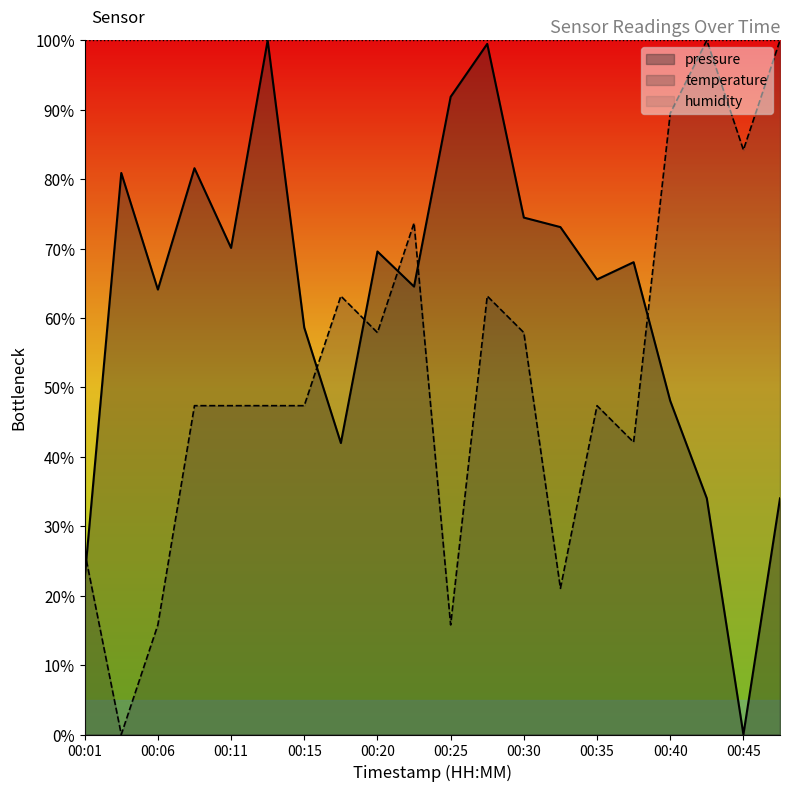

Between which two adjacent categories do temperature and pressure first intersect?

00:01 and 00:03